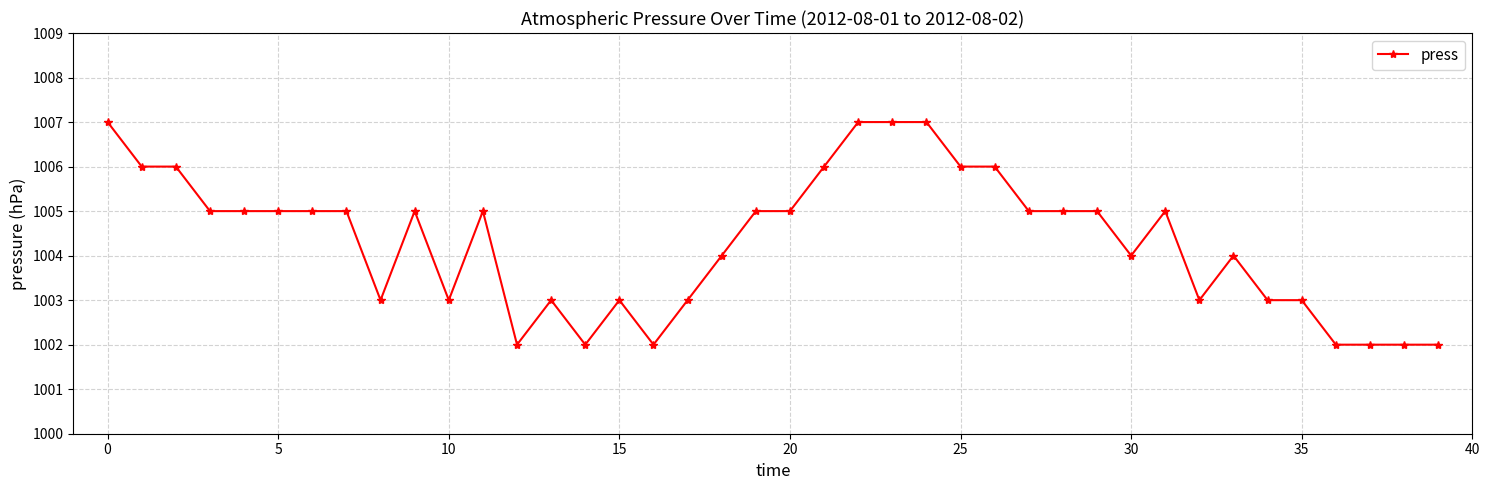

What is the difference between the maximum and minimum values?

5